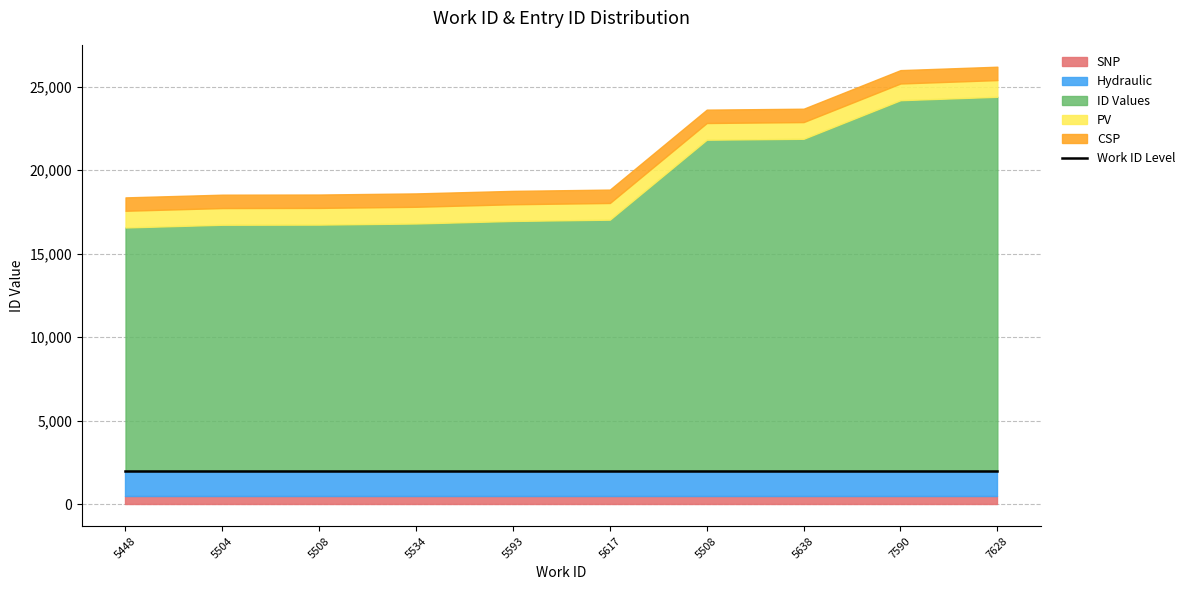

What is the label of the 4th point from the left?

5534